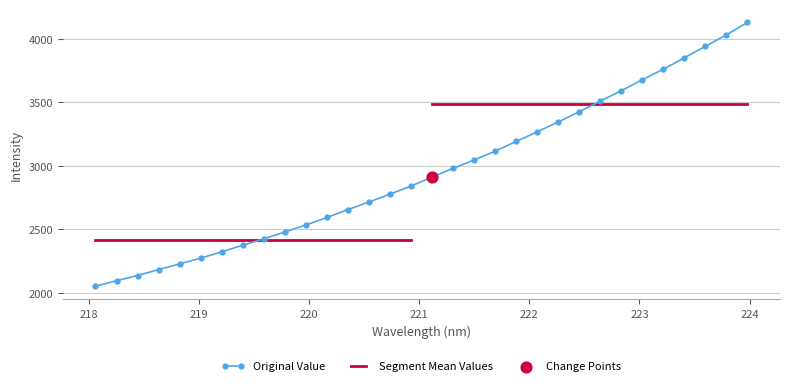

True or false: Original Value has more than 2 interior local peaks.

False